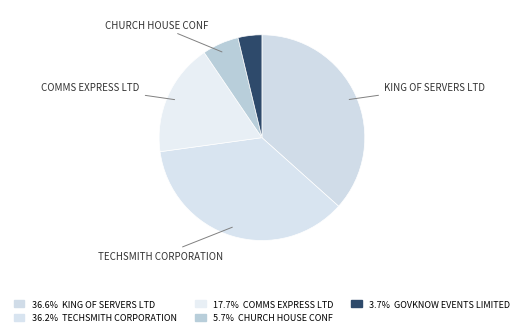

Which category has the smallest portion of the pie?

GOVKNOW EVENTS LIMITED